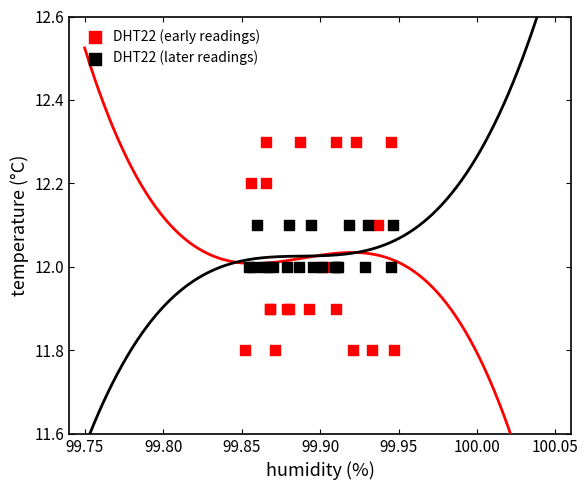

Which series contains the lowest Y value?

DHT22 (early readings)